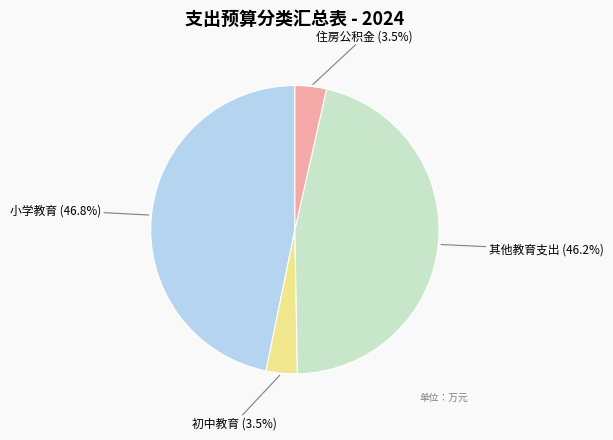

True or false: 其他教育支出 accounts for 57% of the total.

False